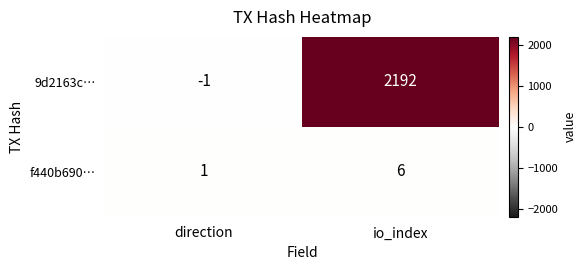

List the series in order of their peak value, lowest first.

f440b690…, 9d2163c…